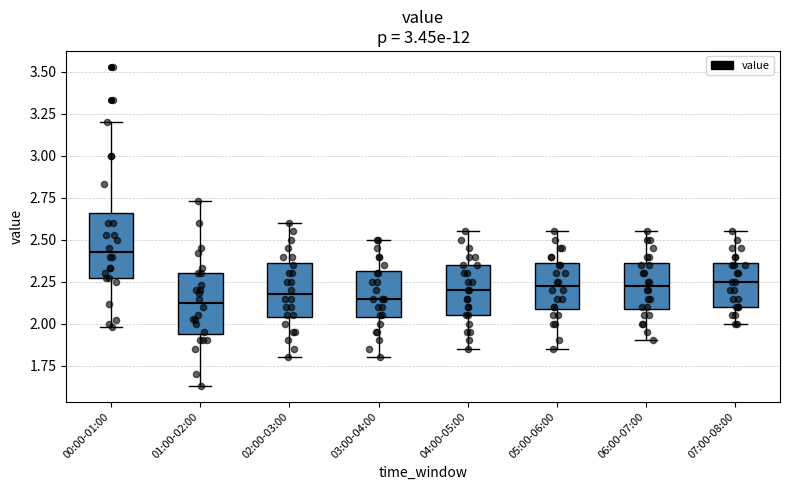

Reading left to right, transcribe this box plot: for each box, give where its median line is, the range the box spans, and where its two whiskers end, as read against the y-axis. The values are not printed on the chart, so give them approximately, as read against the axis.

00:00-01:00: median 2.45, box 2.25 to 2.65, whiskers 2.00 to 3.20
01:00-02:00: median 2.15, box 1.95 to 2.30, whiskers 1.65 to 2.75
02:00-03:00: median 2.20, box 2.05 to 2.35, whiskers 1.80 to 2.60
03:00-04:00: median 2.15, box 2.05 to 2.30, whiskers 1.80 to 2.50
04:00-05:00: median 2.20, box 2.05 to 2.35, whiskers 1.85 to 2.55
05:00-06:00: median 2.25, box 2.10 to 2.35, whiskers 1.85 to 2.55
06:00-07:00: median 2.25, box 2.10 to 2.35, whiskers 1.90 to 2.55
07:00-08:00: median 2.25, box 2.10 to 2.35, whiskers 2.00 to 2.55